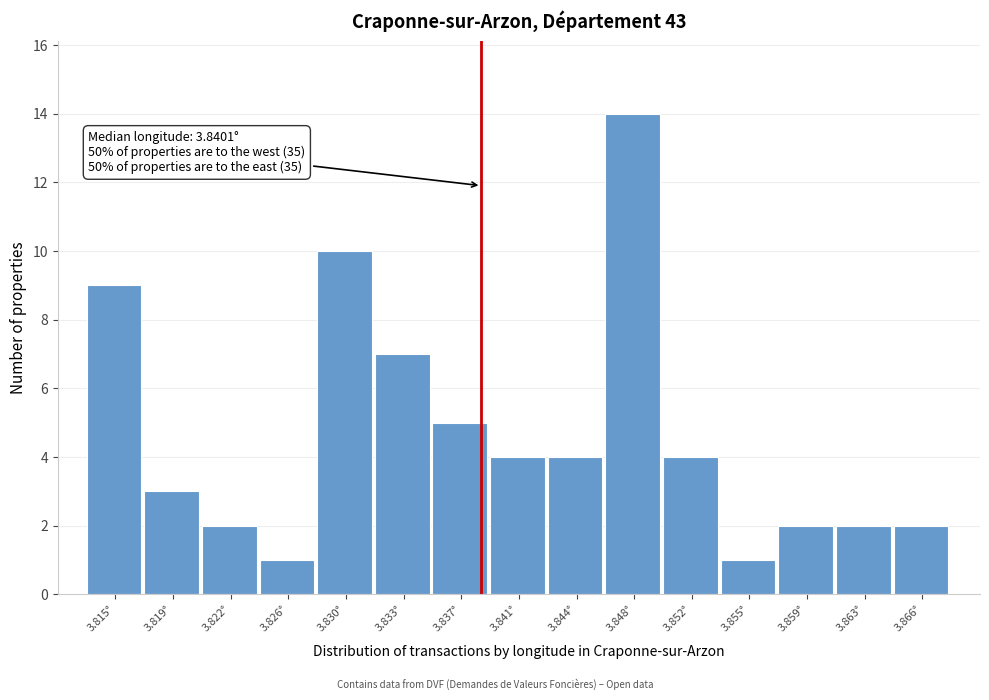

Reading left to right, list all the values displayed in this chart.

3.815°=9	3.819°=3	3.822°=2	3.826°=1	3.830°=10	3.833°=7	3.837°=5	3.841°=4	3.844°=4	3.848°=14	3.852°=4	3.855°=1	3.859°=2	3.863°=2	3.866°=2